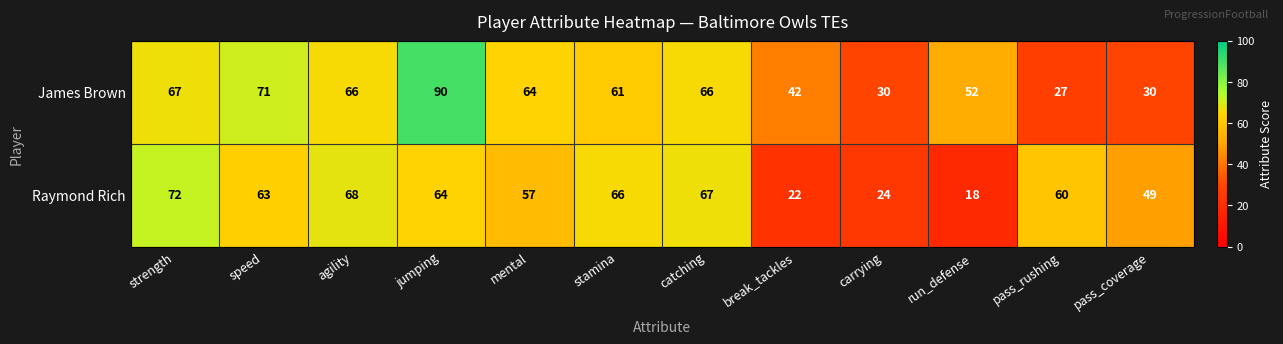

Reading left to right, list all the values displayed in this chart.

James Brown: 67	71	66	90	64	61	66	42	30	52	27	30
Raymond Rich: 72	63	68	64	57	66	67	22	24	18	60	49